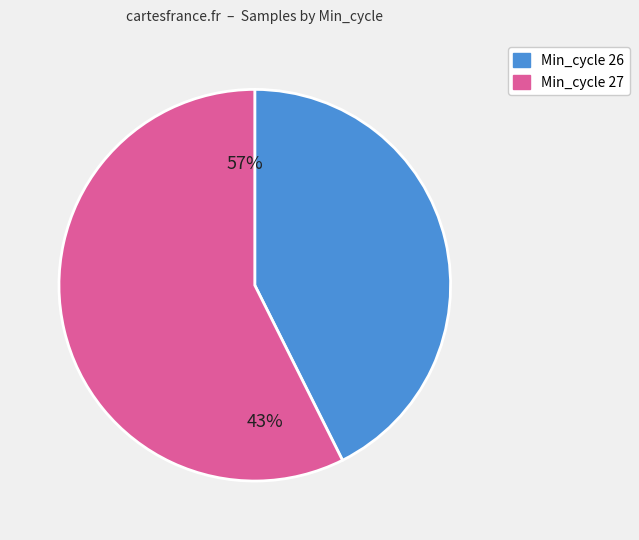

Between 27 and 27, which is larger?

27